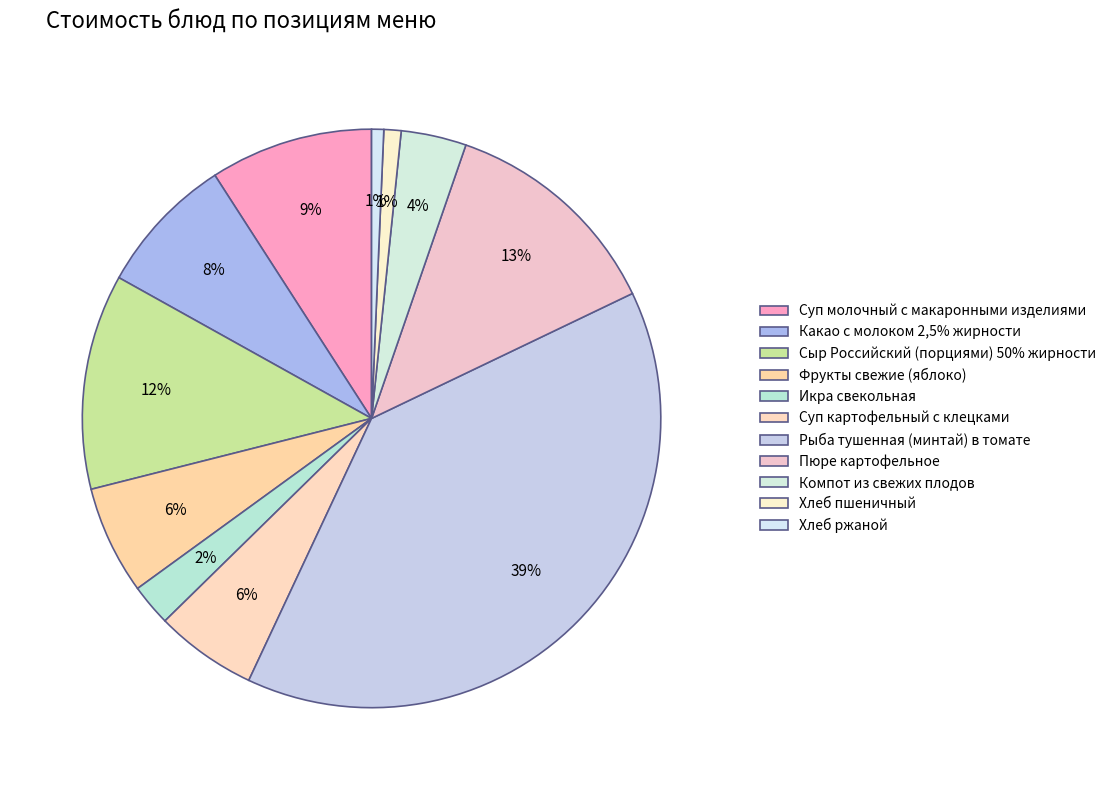

Does any single category account for the majority?

No